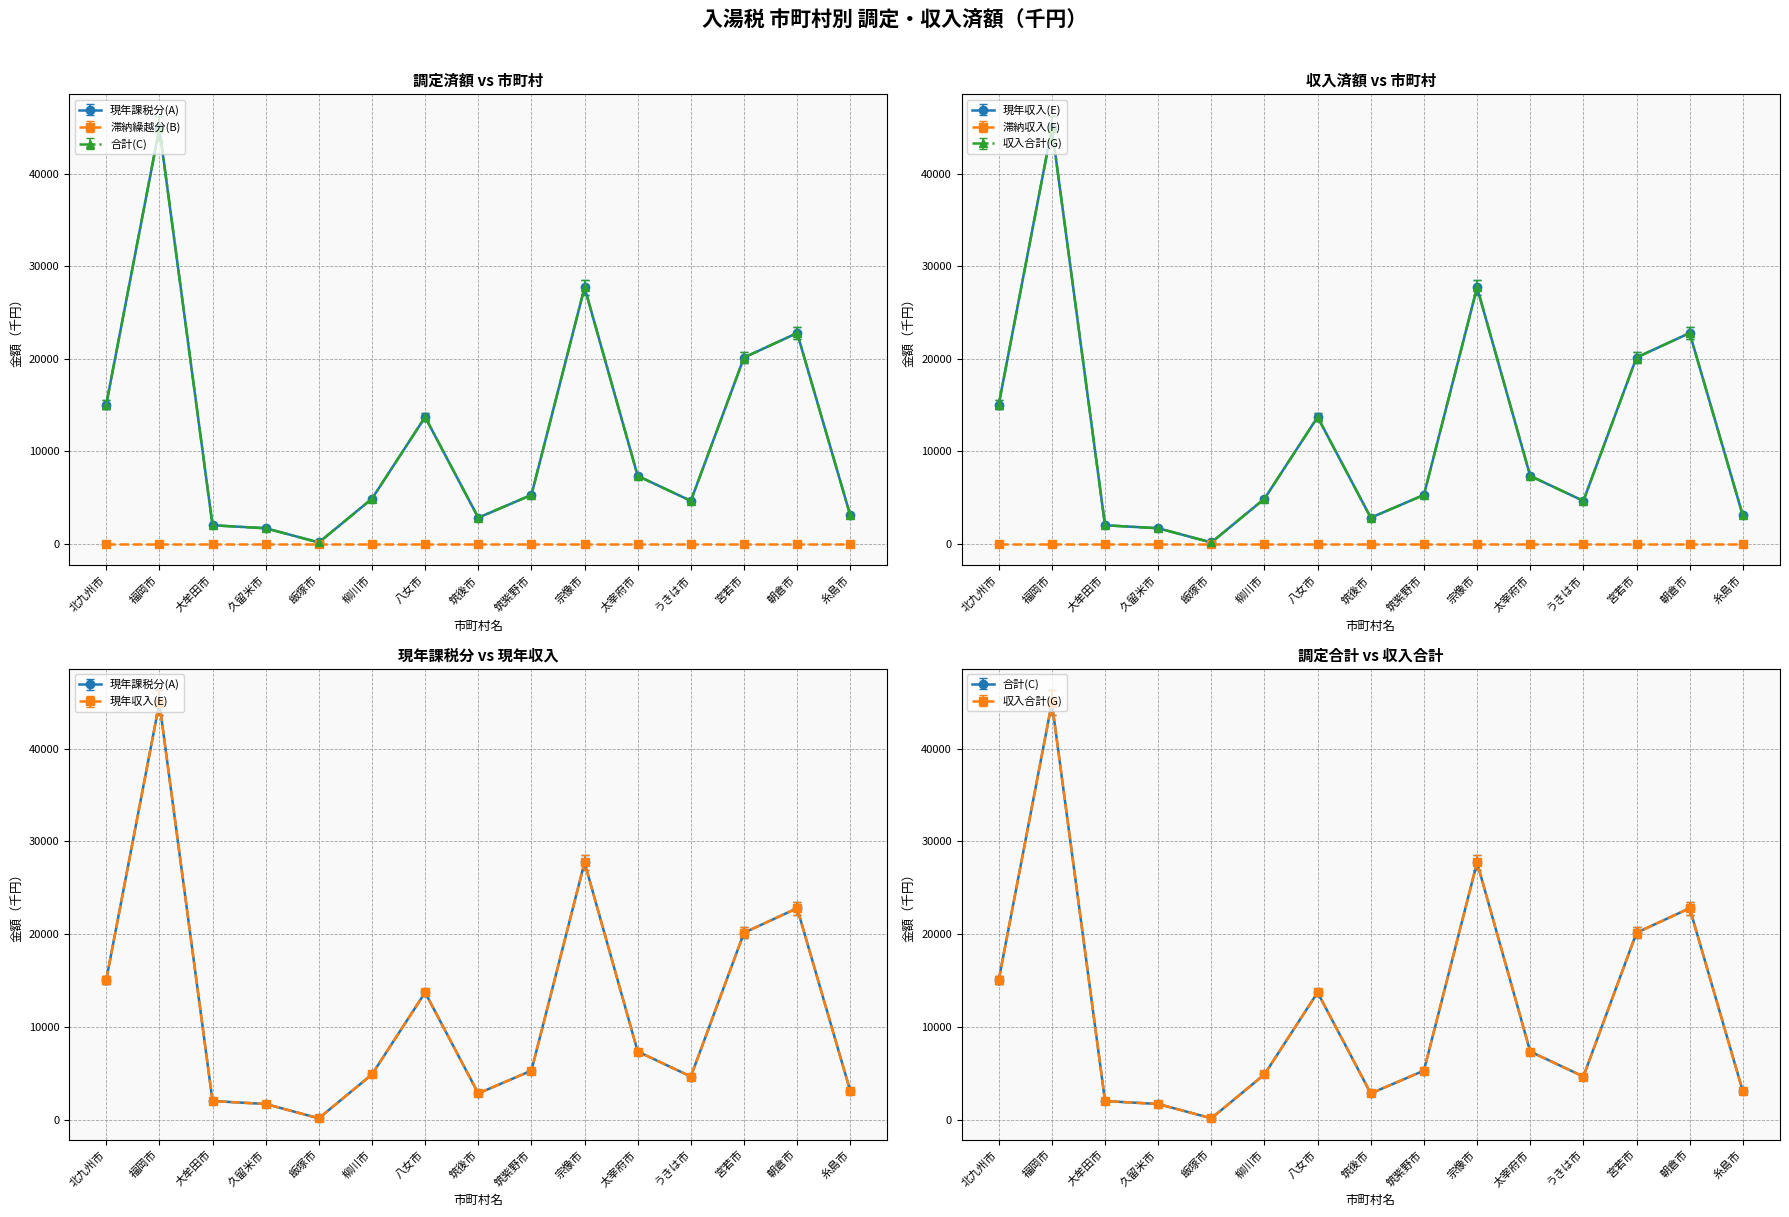

What is the label of the 2nd point from the left?

福岡市